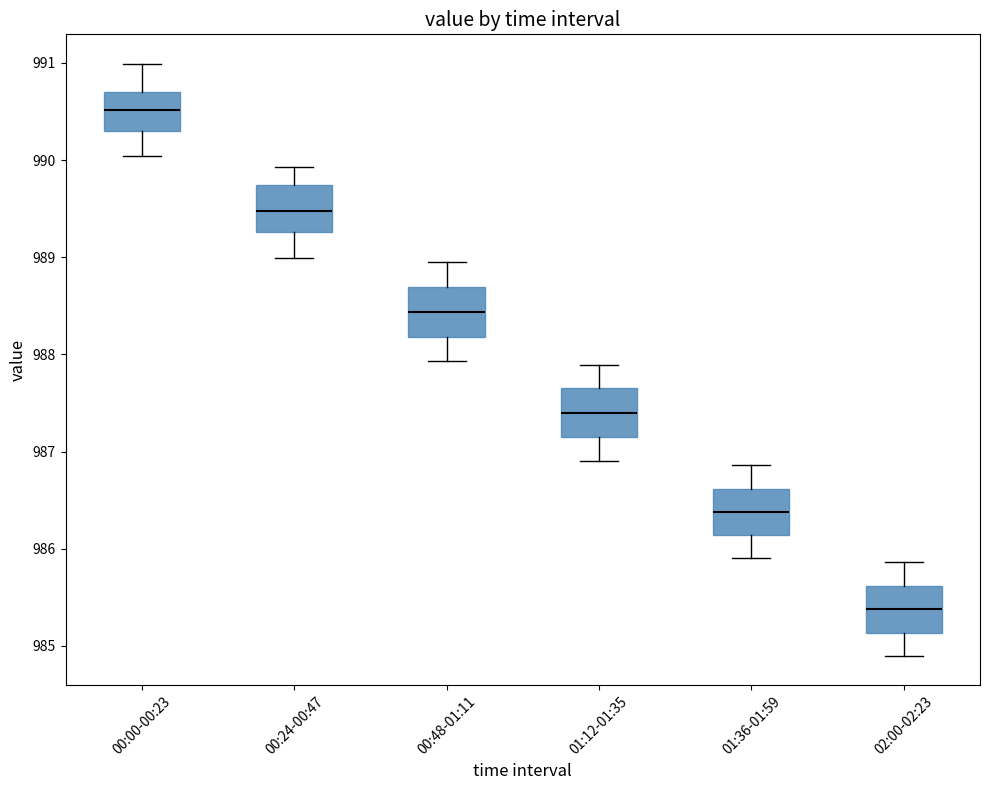

Where does the median line of the box for 00:00-00:23 sit on the y-axis? The values are not printed on the chart, so give them approximately, as read against the axis.

990.5